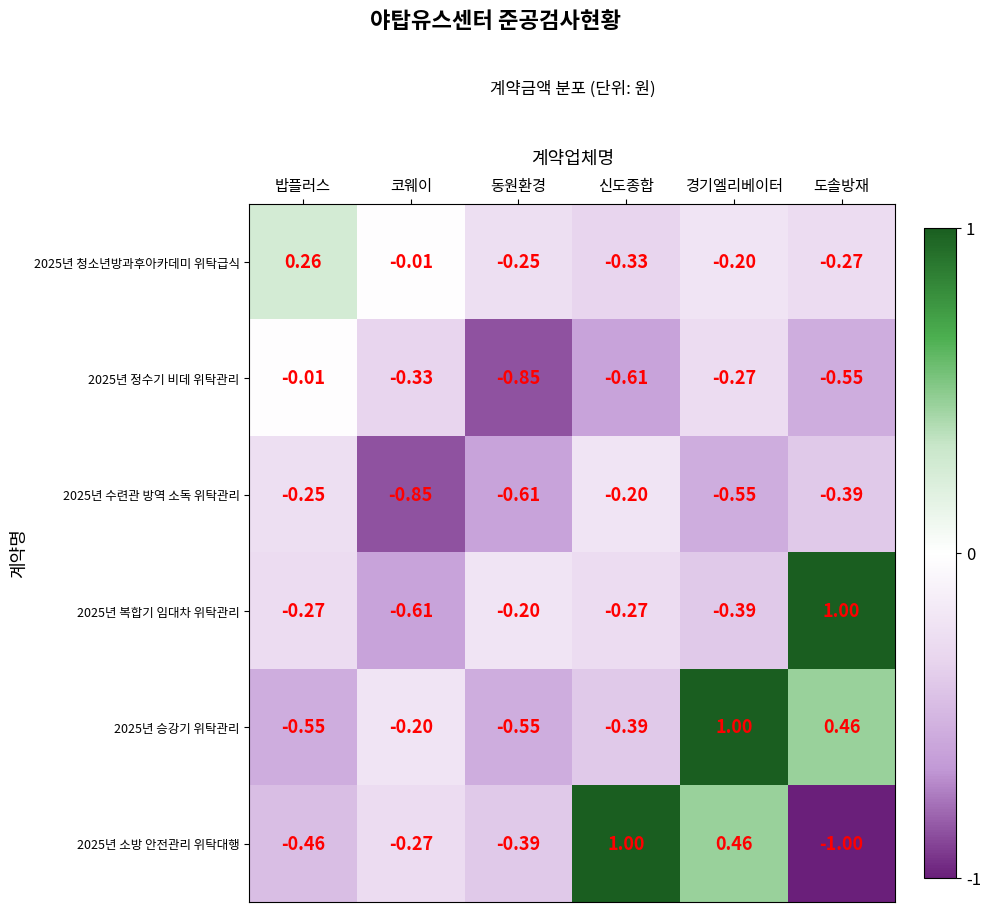

List the labels in order of 2025년 소방 안전관리 위탁대행 value, smallest first.

도솔방재, 밥플러스, 동원환경, 코웨이, 경기엘리베이터, 신도종합